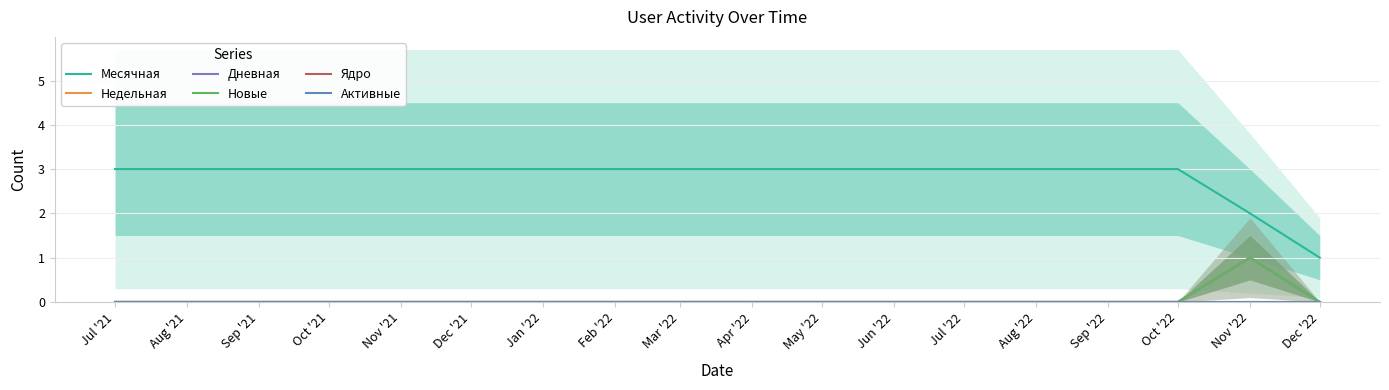

Between Nov '22 and Dec '22, which series saw the biggest shift?

Месячная